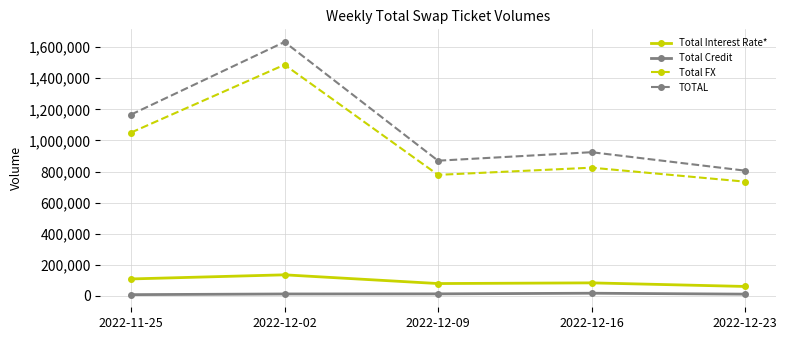

List the labels in order of TOTAL value, smallest first.

2022-12-23, 2022-12-09, 2022-12-16, 2022-11-25, 2022-12-02